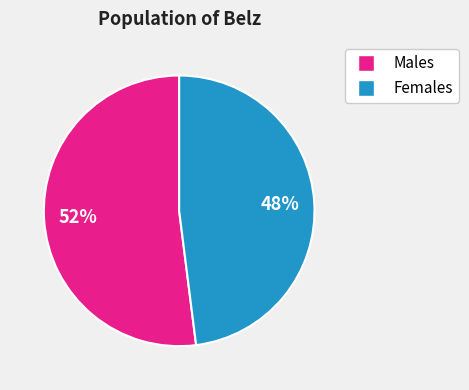

How many segments does this pie chart have?

2